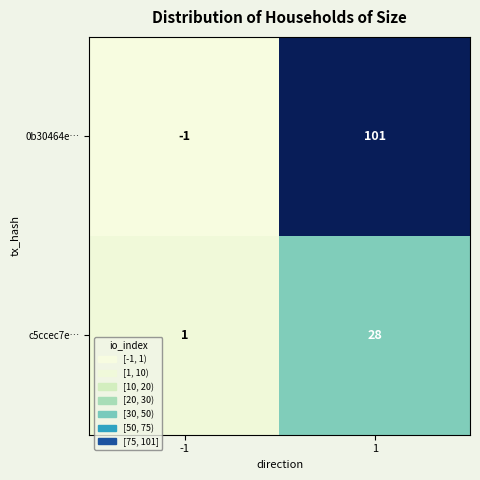

What is the total value across all series at 1?

129